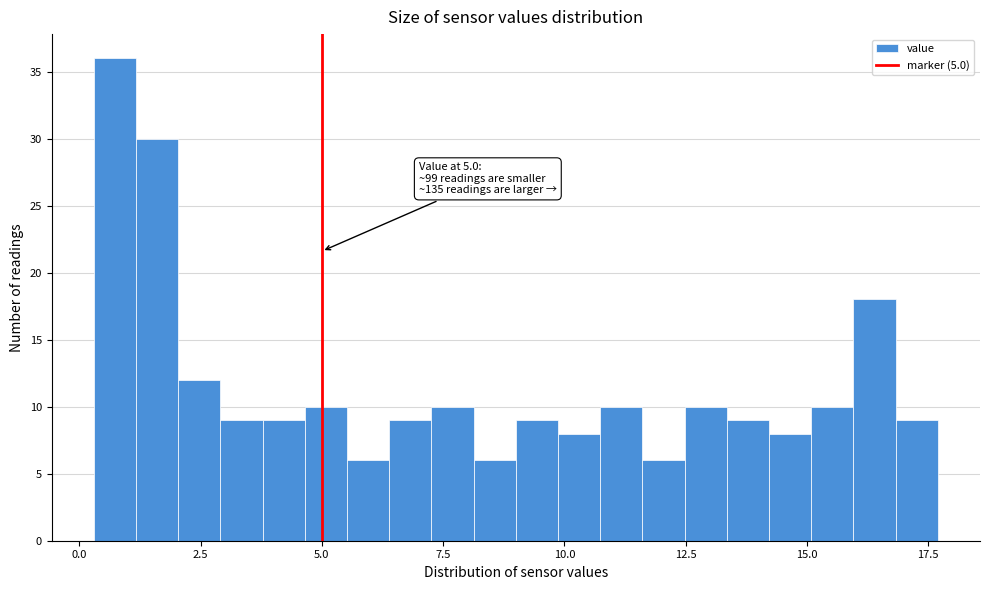

Read against the x-axis, roughly where is the centre of the tallest bar?

0.5